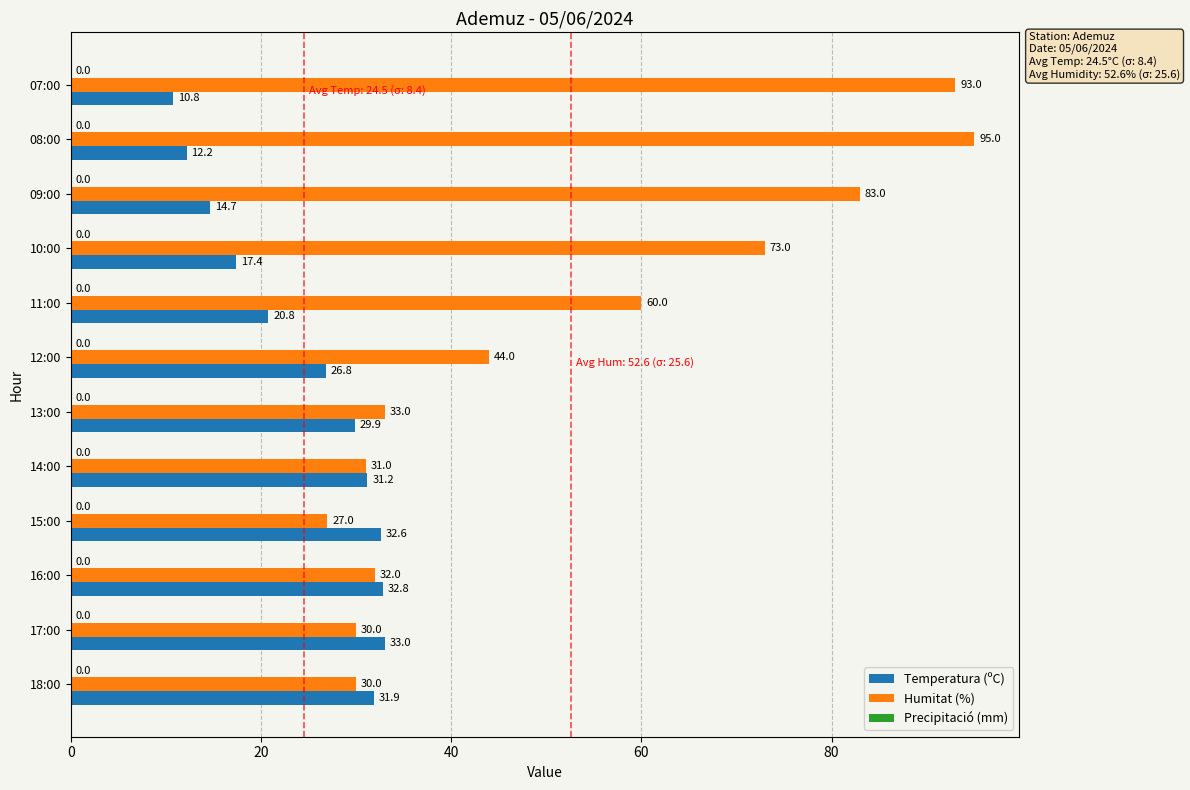

What is the approximate value of Humitat (%) at 13:00?

33.0